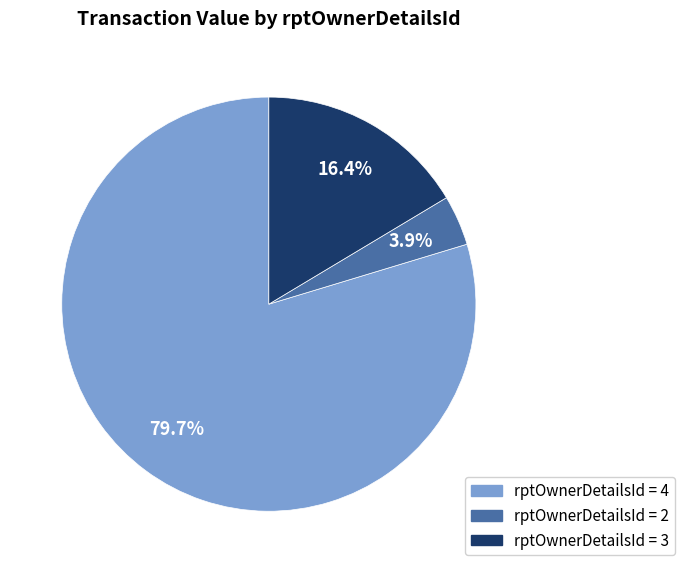

How many segments does this pie chart have?

3